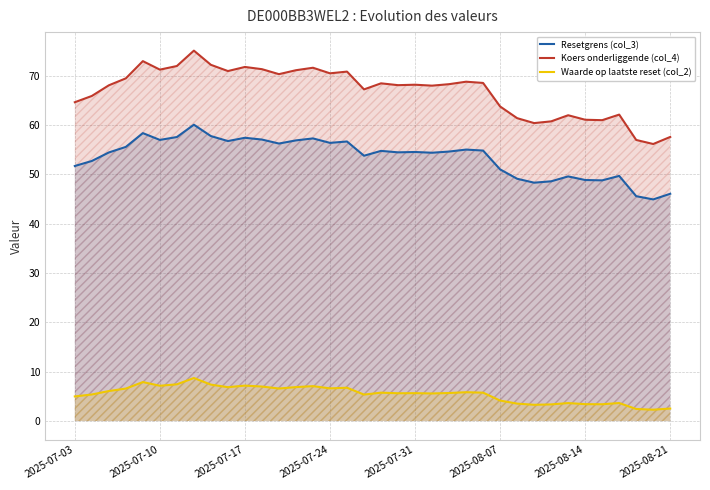

At which label is Koers onderliggende (col_4) closest to 65?

2025-07-03